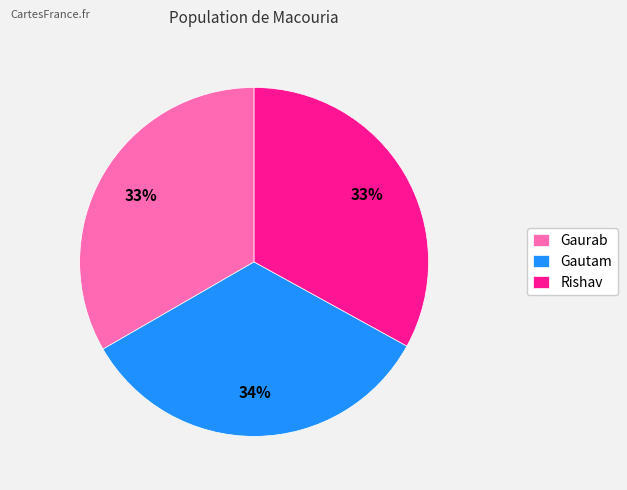

To the nearest percent, what portion does Gaurab represent?

33%